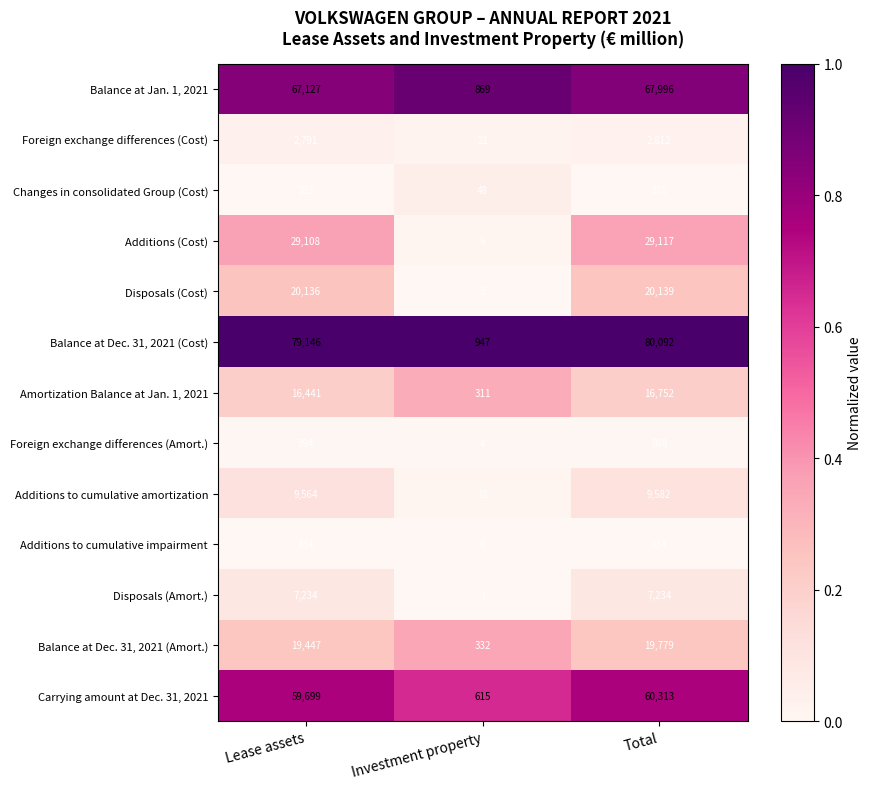

What is the maximum value shown in the chart?

80092